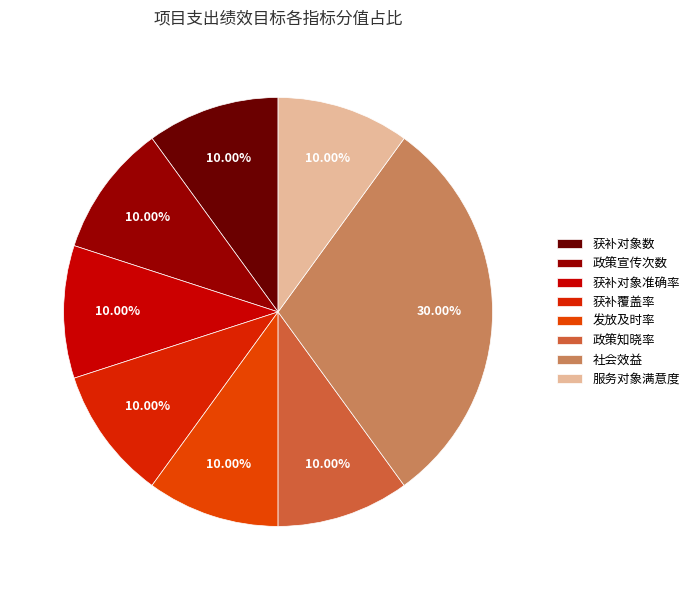

What is the smallest slice in the pie chart?

获补对象数